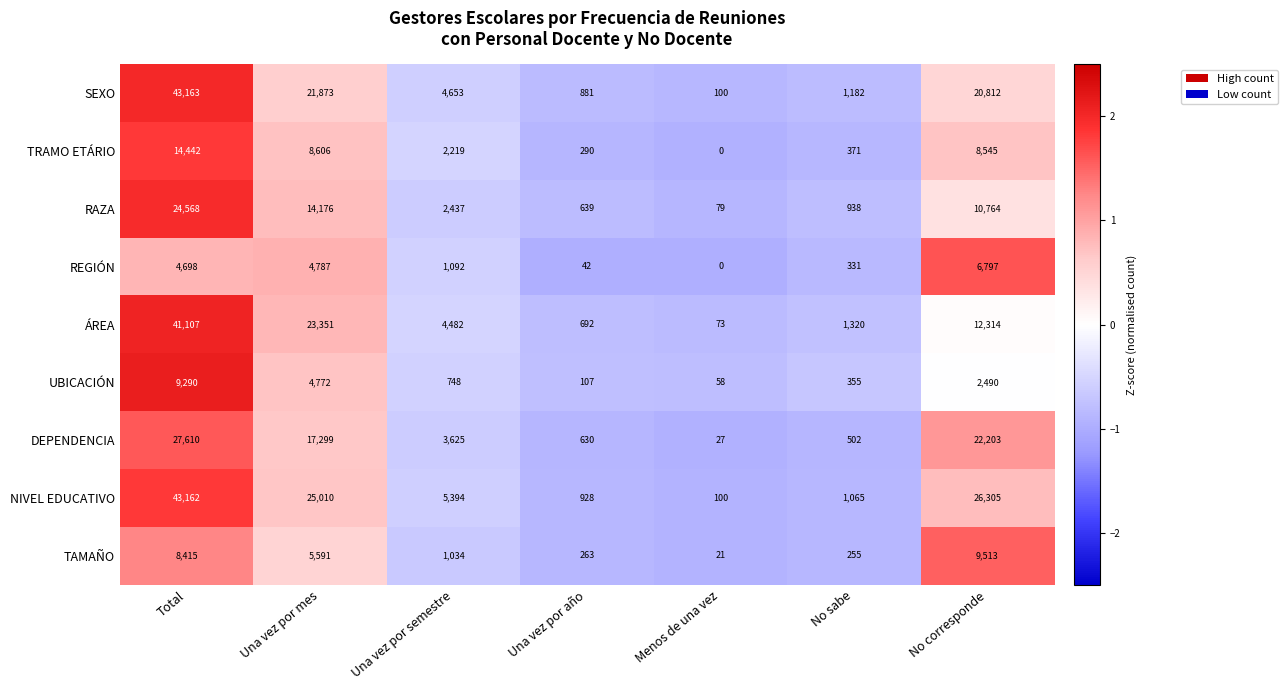

Which label corresponds to the smallest value in the chart?

Menos de una vez